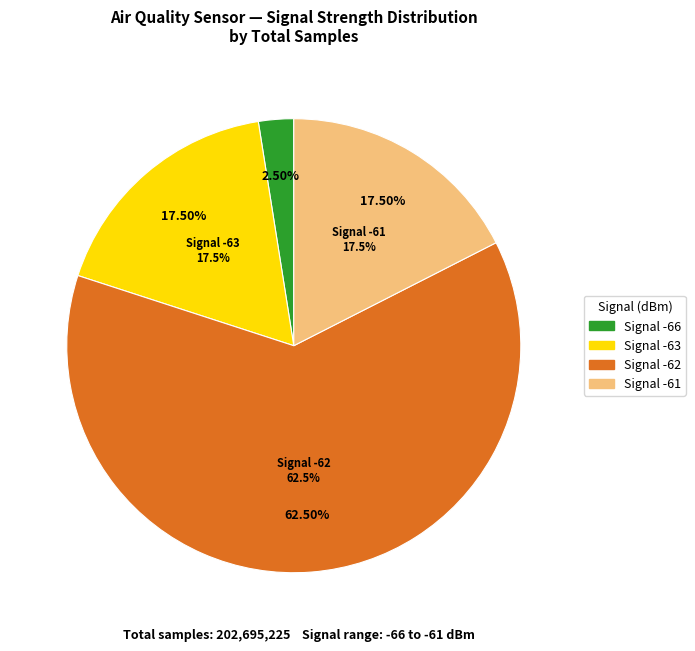

Does 14 represent more than half of the total?

No